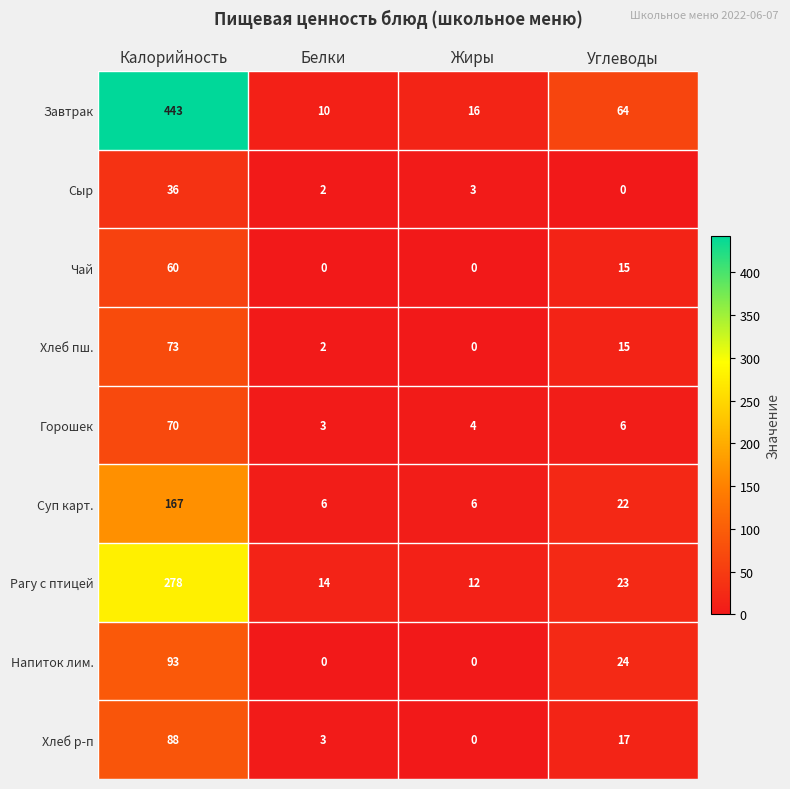

The value of Горошек at Калорийность is 70. True or false?

True